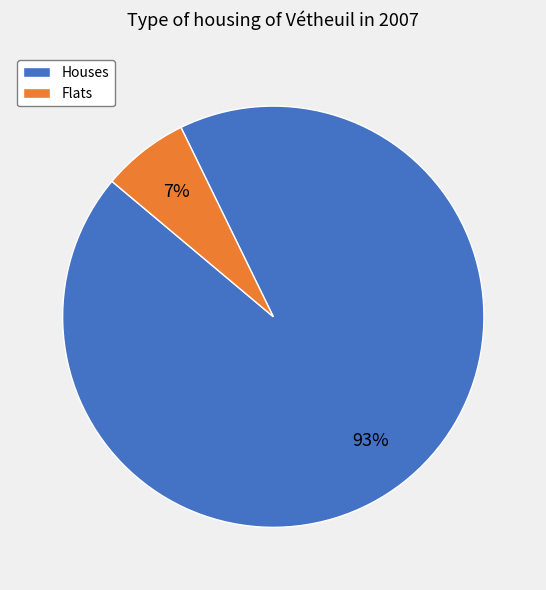

Is there any slice that represents more than half of the pie?

Yes